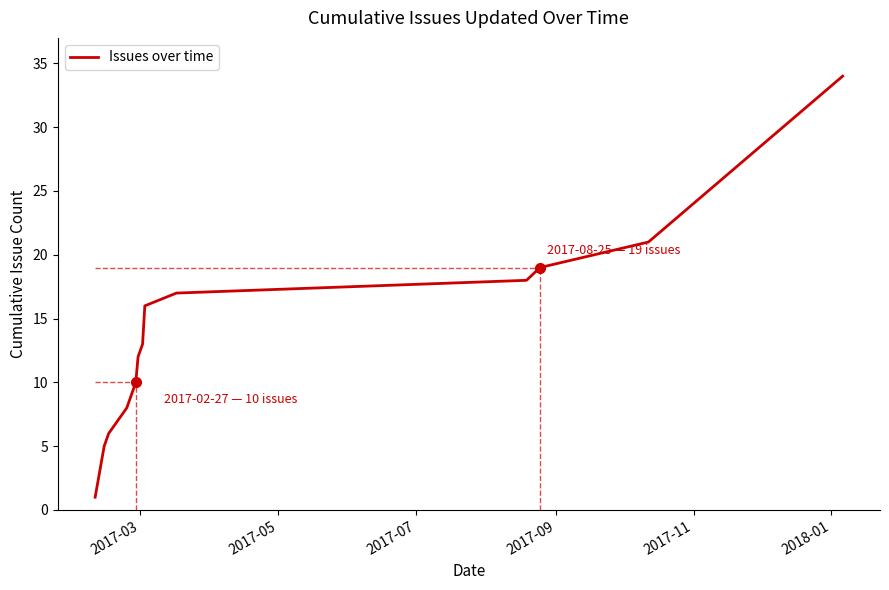

Reading left to right, what are all the values shown in this chart?

1	5	6	7	8	10	12	13	16	17	18	19	20	21	34